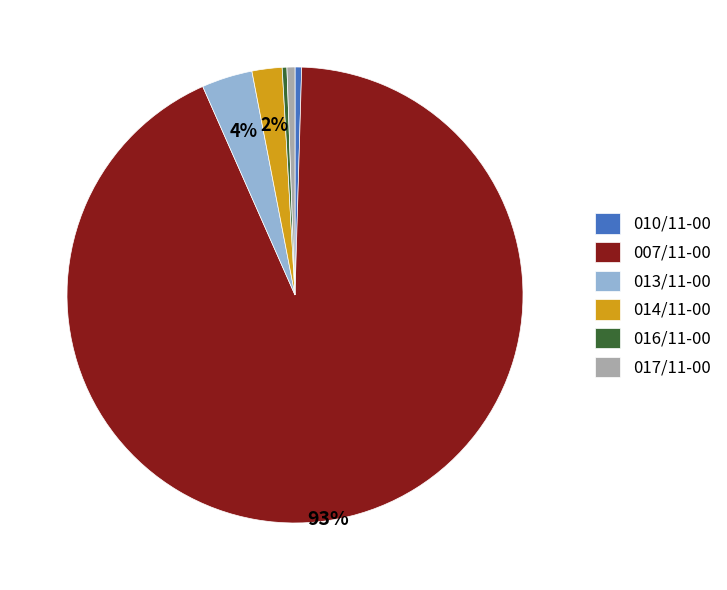

What percentage is the 007/11-00 slice, to the nearest percent?

93%